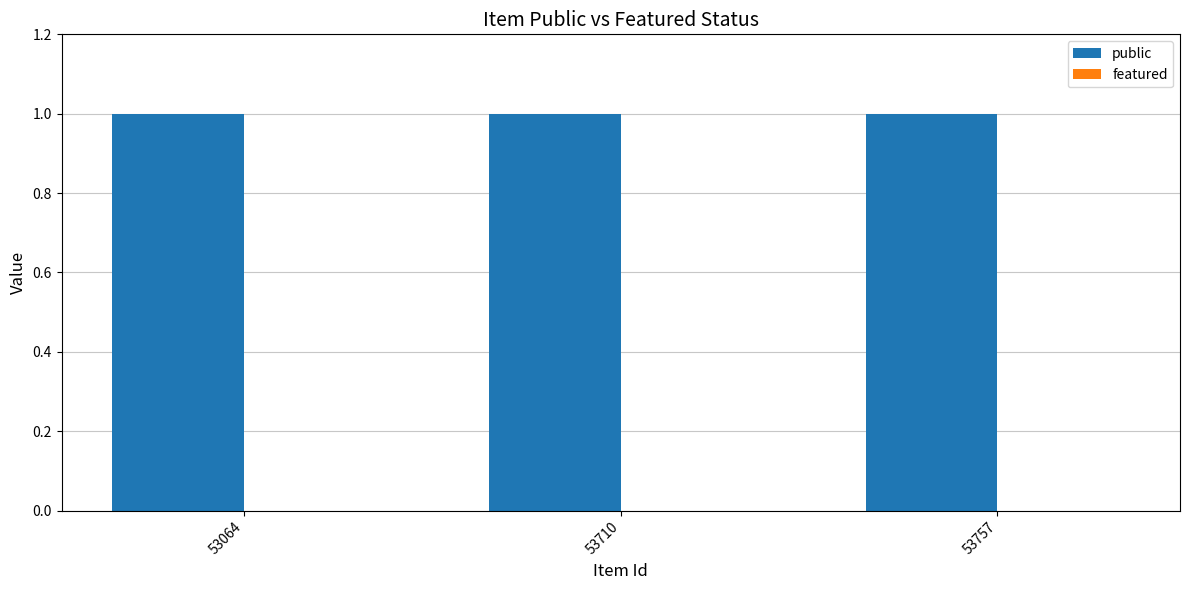

The value of public at 53757 is 1. True or false?

False